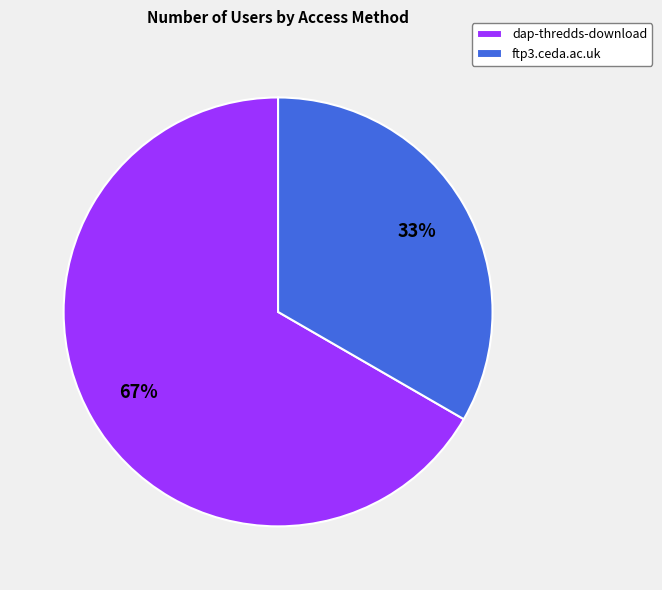

Is it true that ftp3.ceda.ac.uk is 43% of the pie?

False